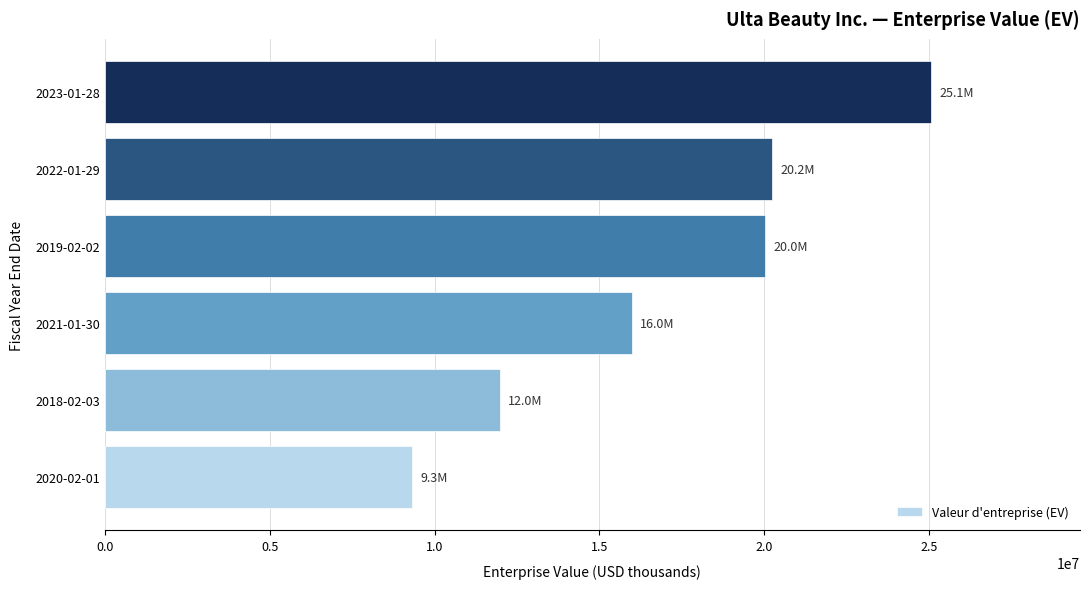

How many data points does each series have?

6